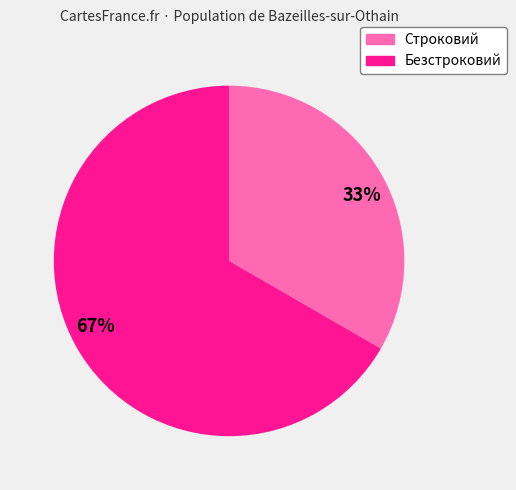

To the nearest percent, what portion does Строковий represent?

33%